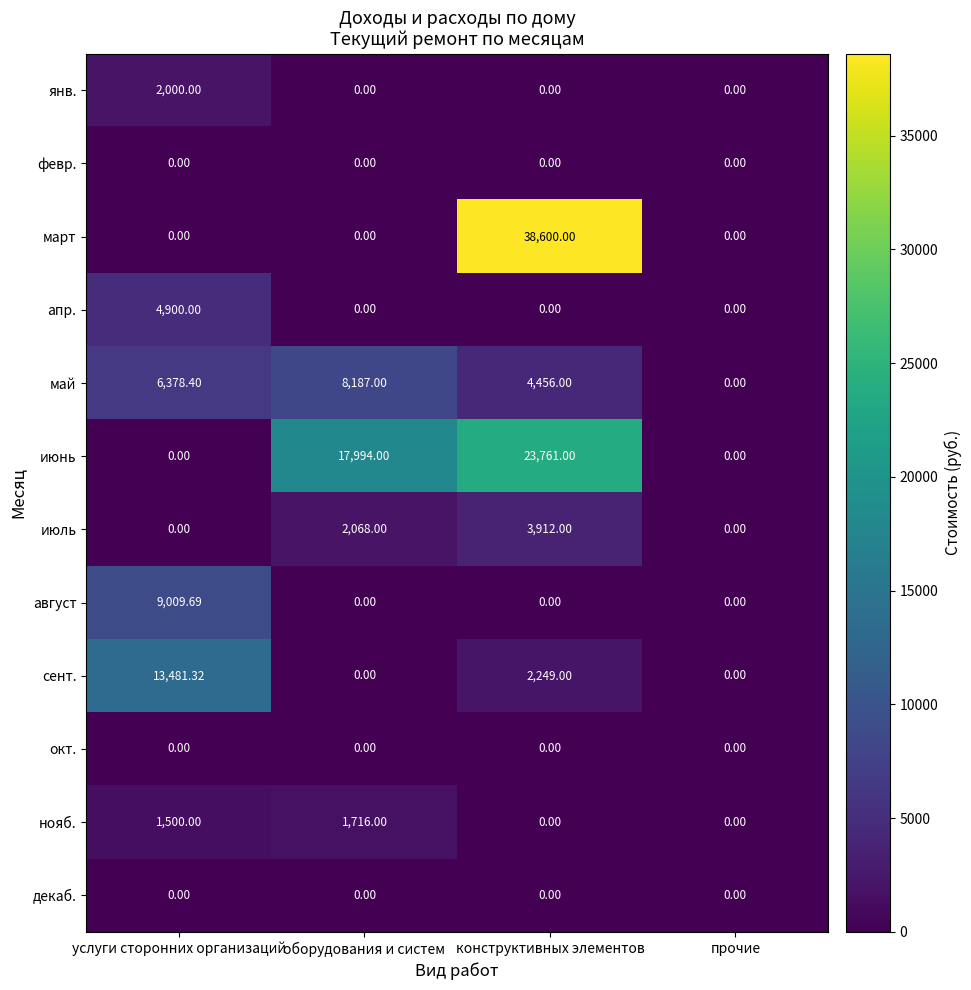

Is the value of окт. at конструктивных элементов greater than the value of май at услуги сторонних организаций?

No